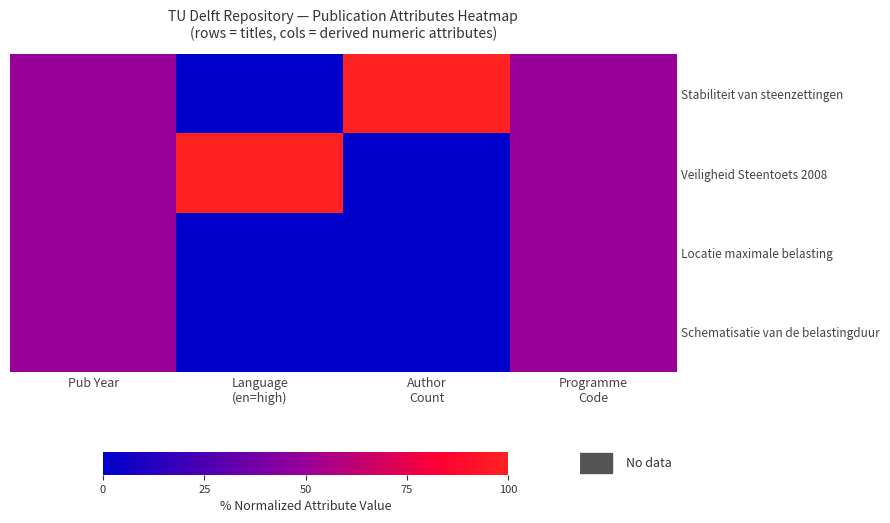

Reading right to left, transcribe all the data shown in this chart.

Stabiliteit van steenzettingen: Programme
Code=50	Author
Count=100	Language
(en=high)=0	Pub Year=50
Veiligheid Steentoets 2008: Programme
Code=50	Author
Count=0	Language
(en=high)=100	Pub Year=50
Locatie maximale belasting: Programme
Code=50	Author
Count=0	Language
(en=high)=0	Pub Year=50
Schematisatie van de belastingduur: Programme
Code=50	Author
Count=0	Language
(en=high)=0	Pub Year=50